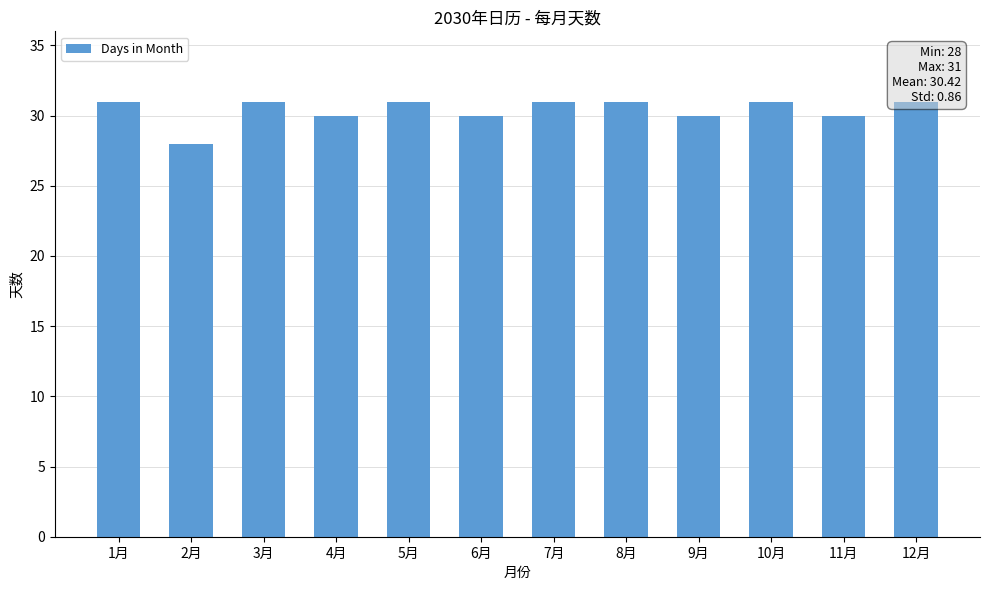

The value at 10月 is 9. True or false?

False